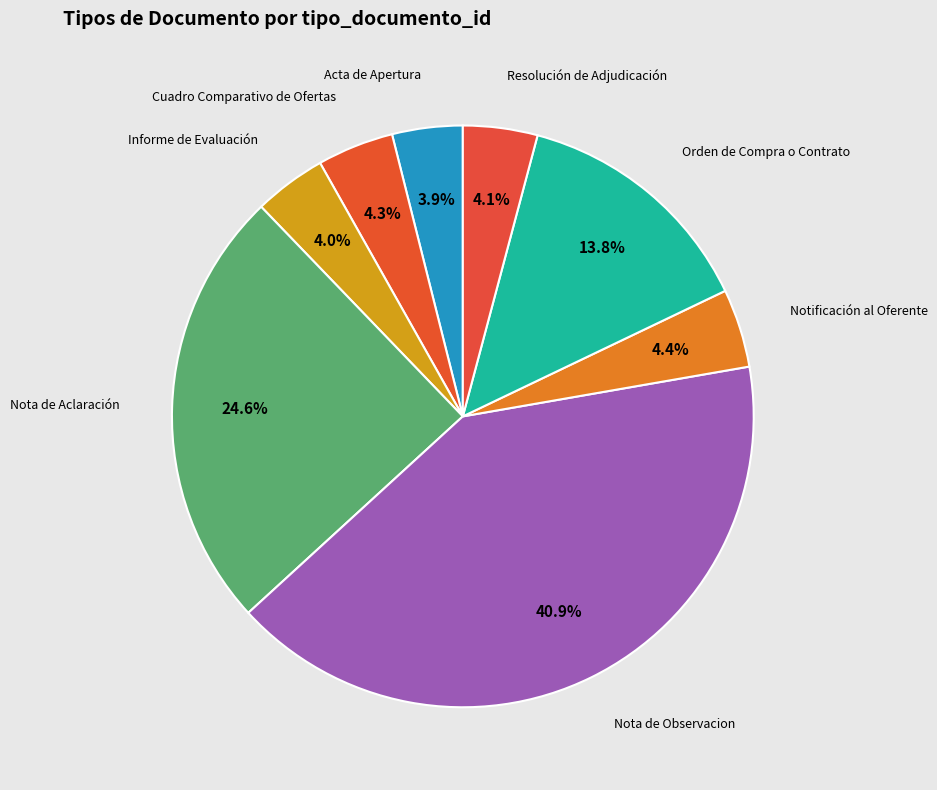

How many slices are in this pie chart?

8